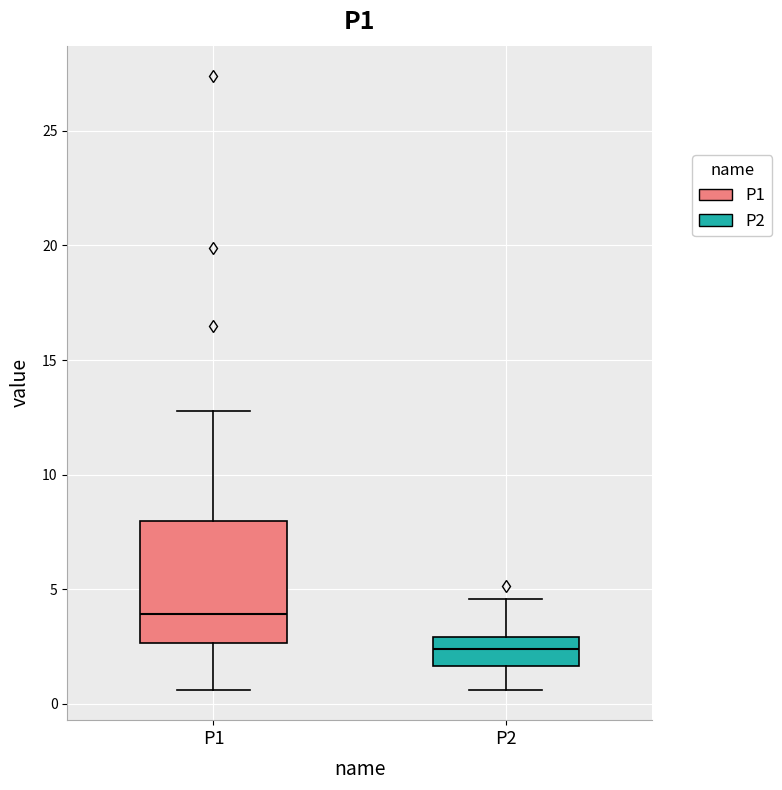

Reading left to right, read every box against the y-axis: the position of its median line, the range the box covers, and the ends of its whiskers. The values are not printed on the chart, so give them approximately, as read against the axis.

P1: median 4.0, box 2.5 to 8.0, whiskers 0.5 to 13.0
P2: median 2.5, box 1.5 to 3.0, whiskers 0.5 to 4.5